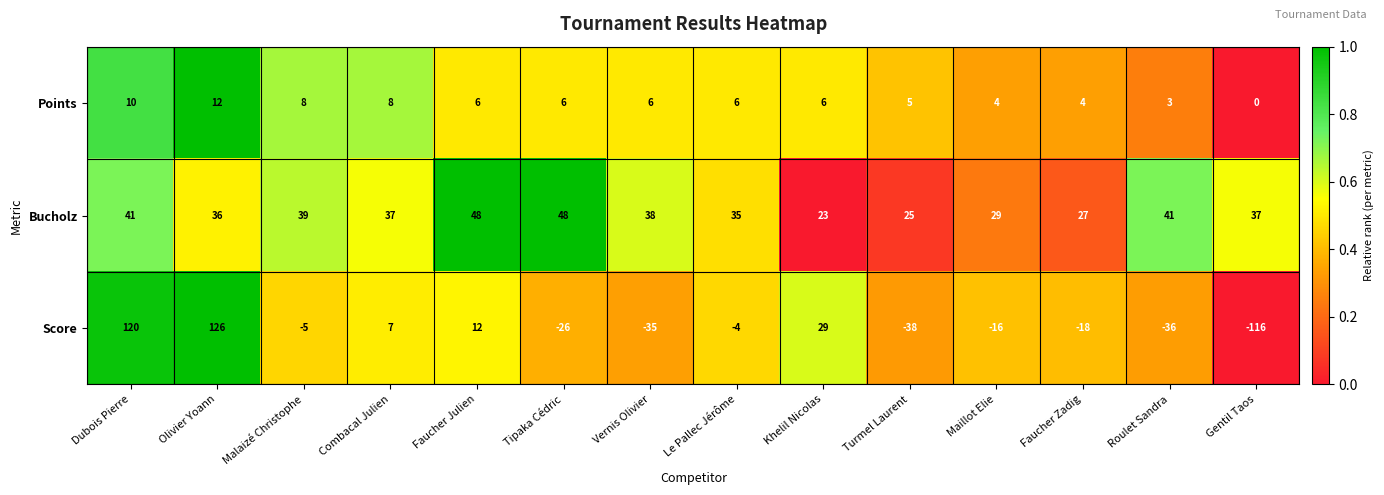

True or false: Bucholz has a value of 41 at Roulet Sandra.

True